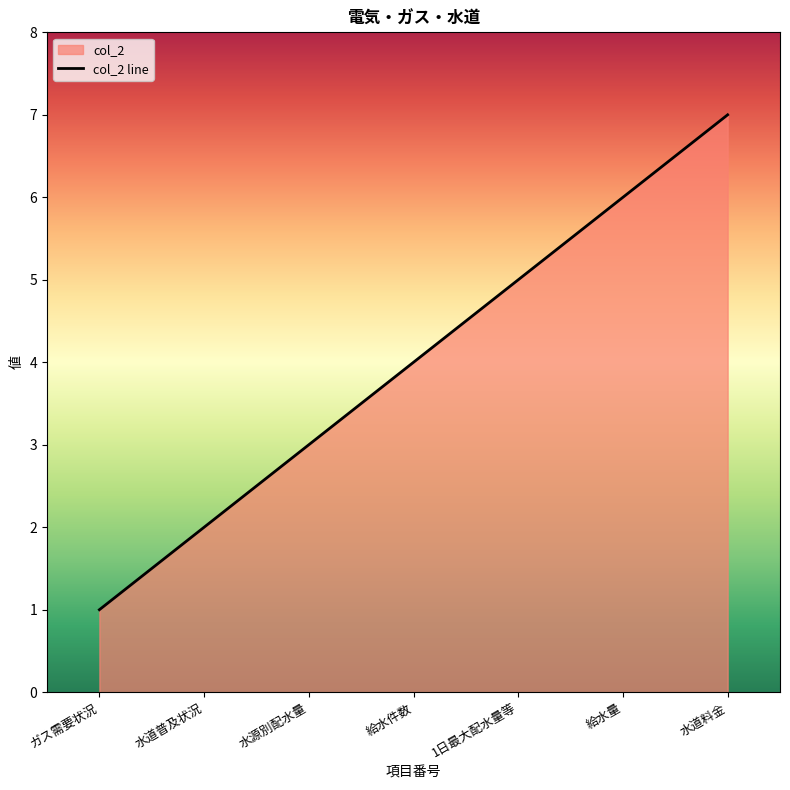

Rank the categories by value from highest to lowest.

水道料金, 給水量, 1日最大配水量等, 給水件数, 水源別配水量, 水道普及状況, ガス需要状況